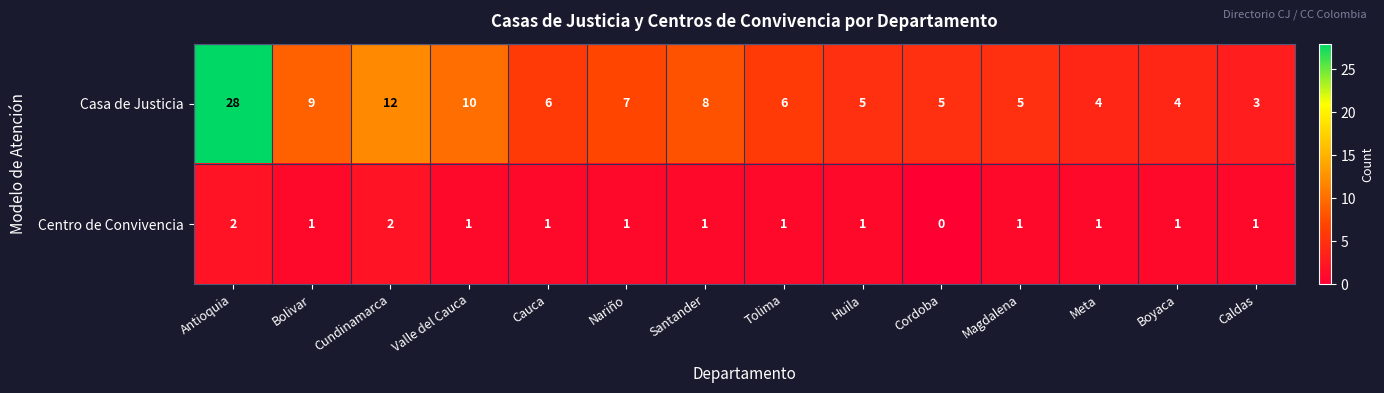

At which label does Casa de Justicia first exceed 6?

Antioquia